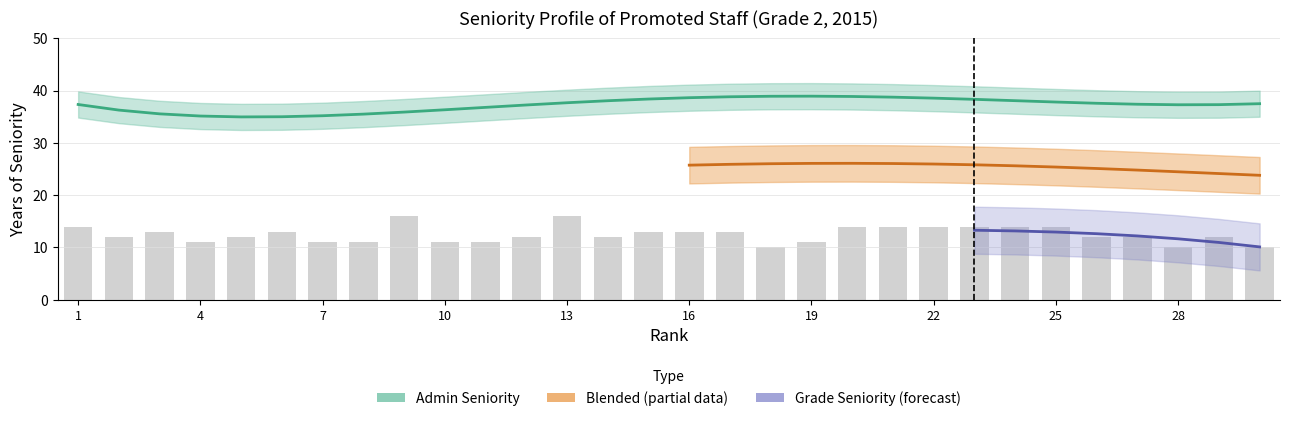

How many values in the rank series exceed 16?

14